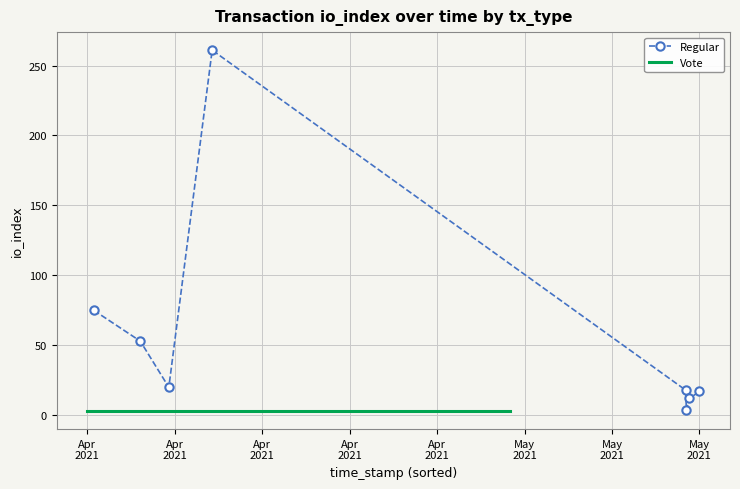

How many lines are shown in the chart?

2